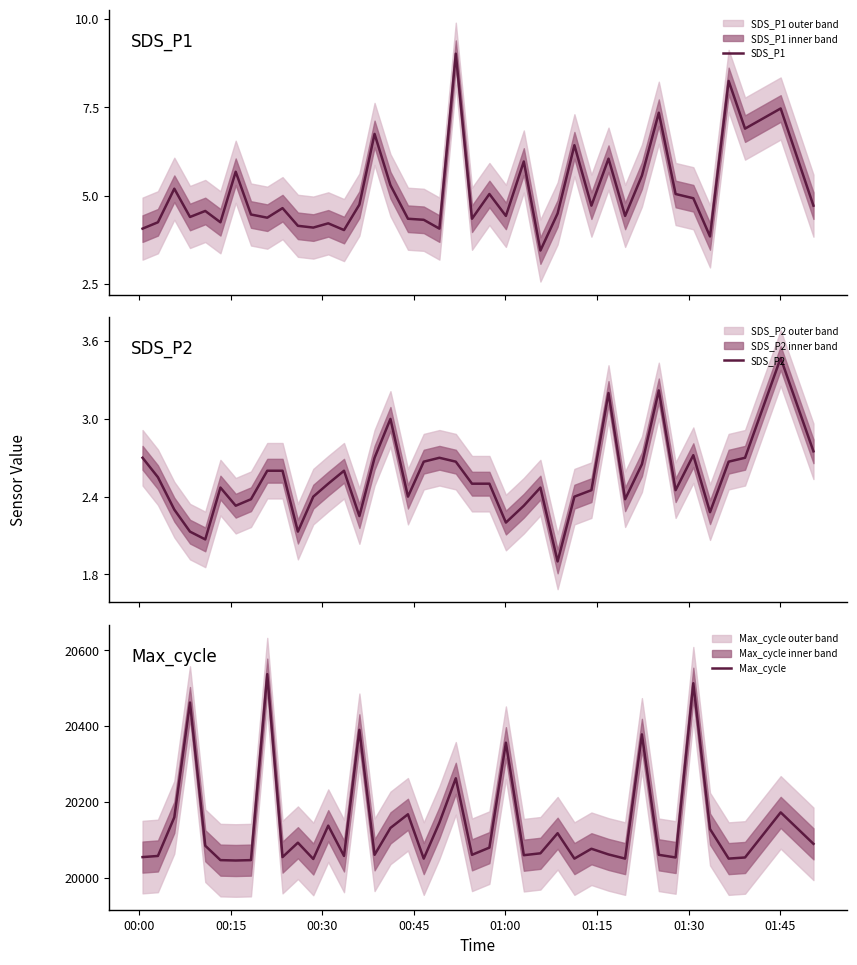

In SDS_P2, how many points are lower than both neighbors (excluding endpoints)?

10